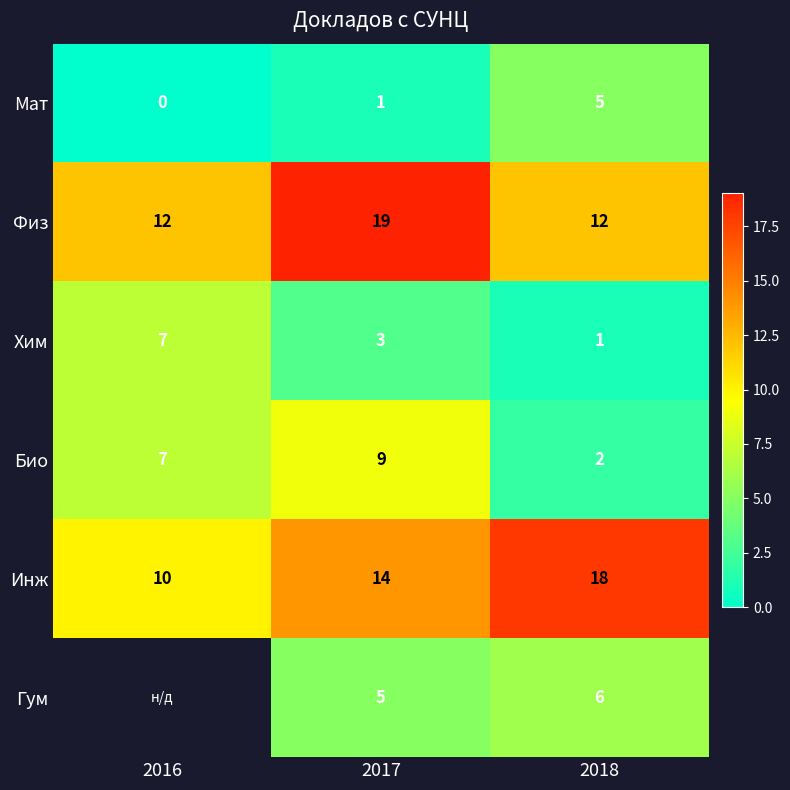

Which has a higher value, 2017 or 2018?

2018